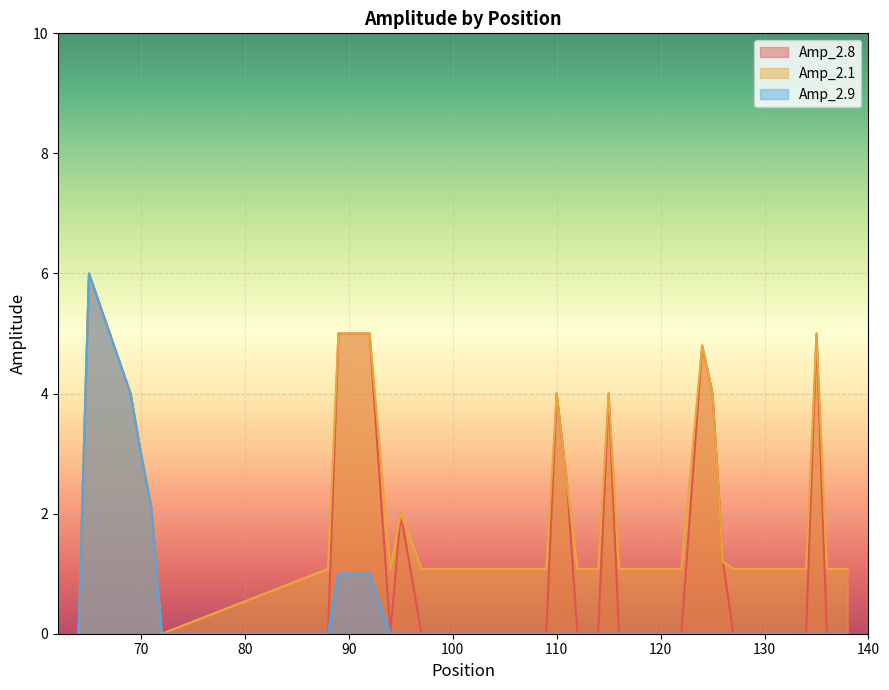

Is it true that Amp_2.9 equals 2.1 at 71?

True